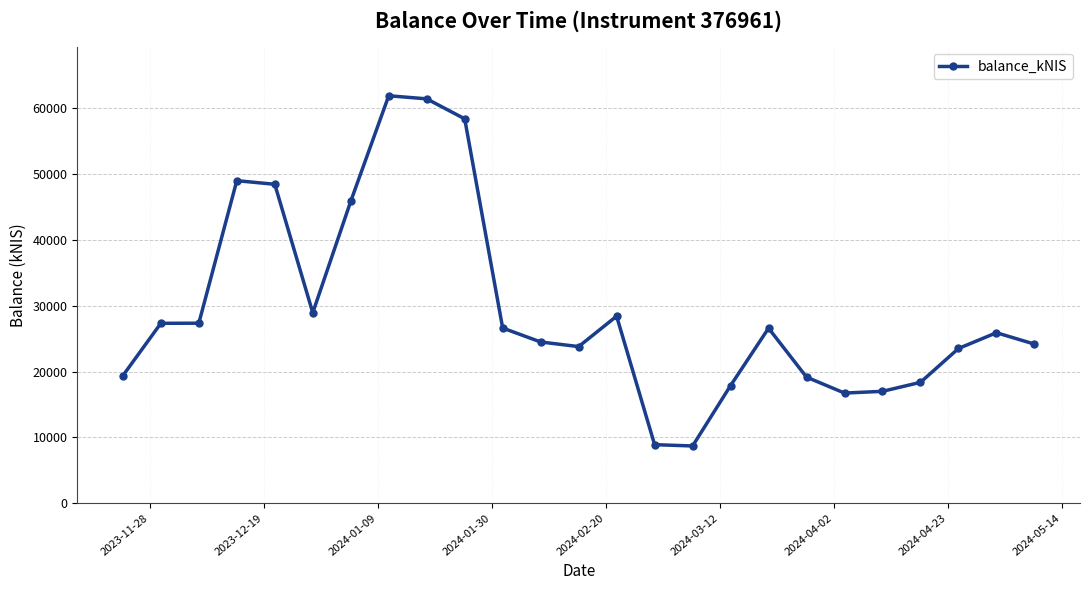

Does the chart display data point markers on the line(s)?

Yes